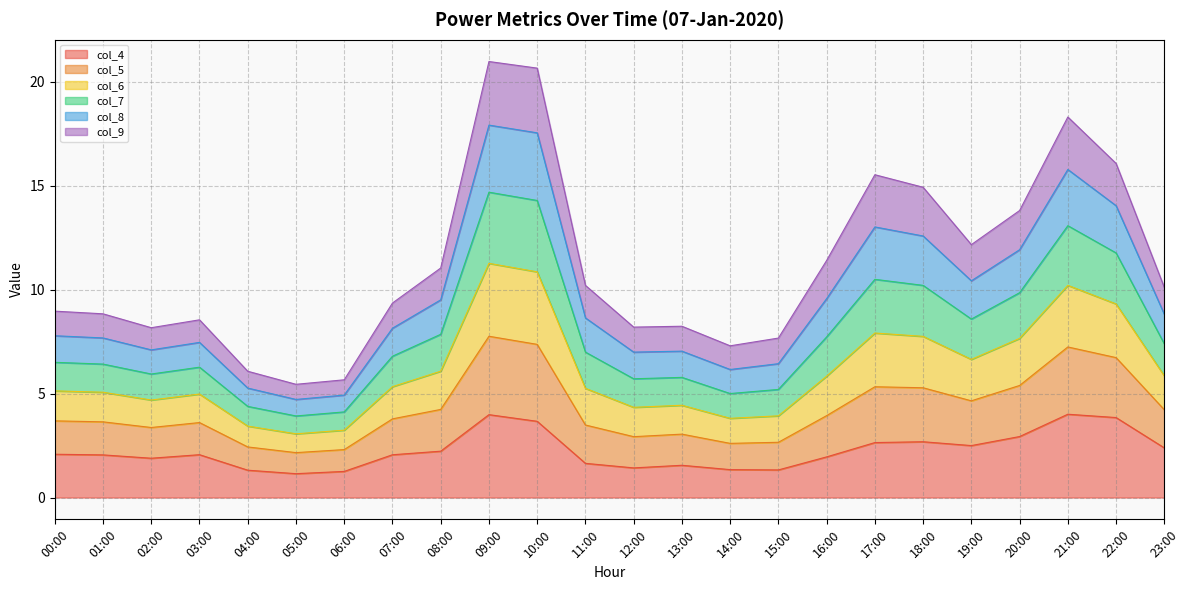

What is the approximate value of col_4 at 01:00?

2.1